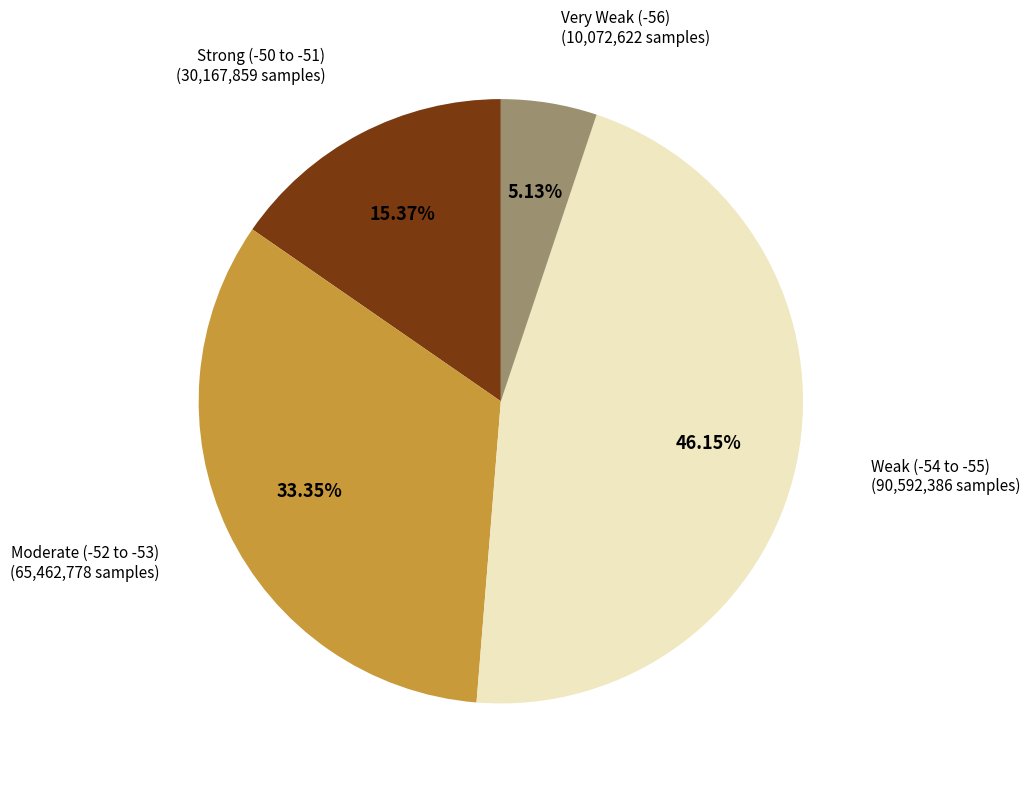

Is there any slice that represents more than half of the pie?

No